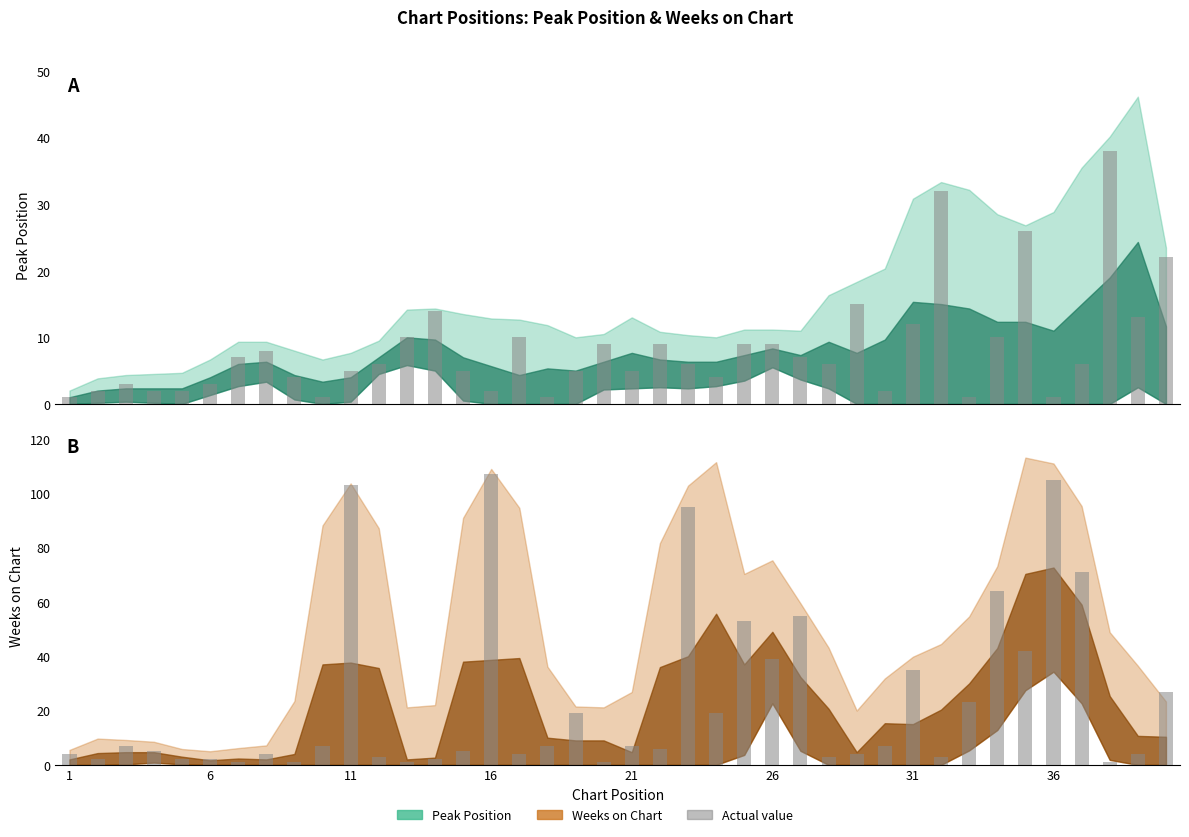

Which label corresponds to the smallest value in the chart?

1